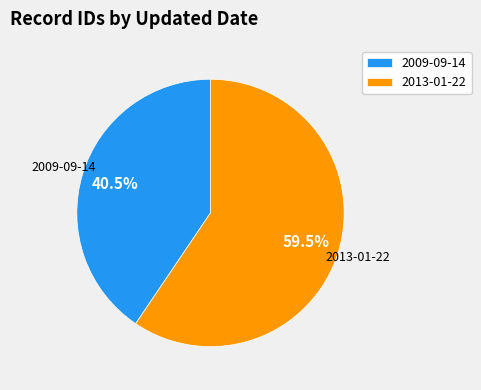

Between 2013-01-22 and 2009-09-14, which is larger?

2013-01-22